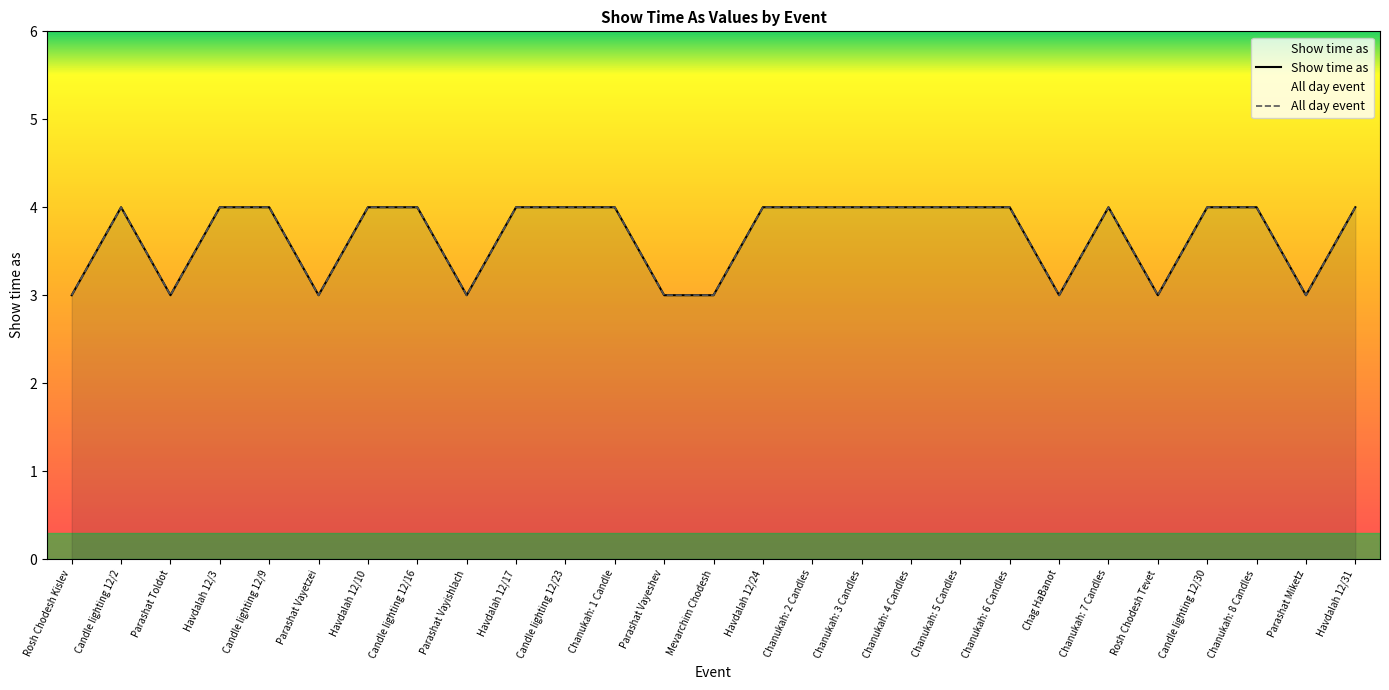

What value does the Show time as series have at Parashat Vayishlach?

3